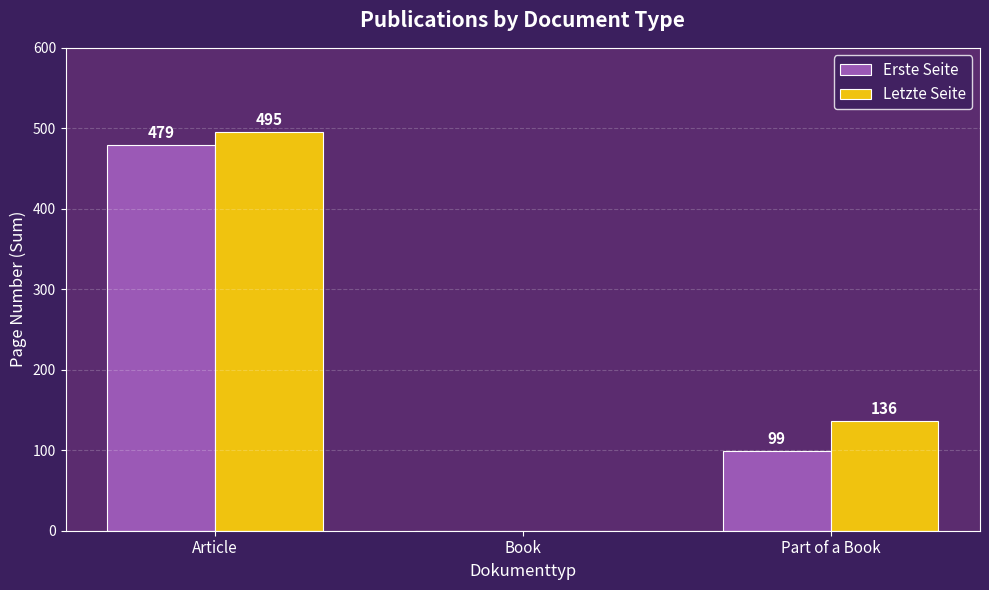

What is the total value across all series at Part of a Book?

235